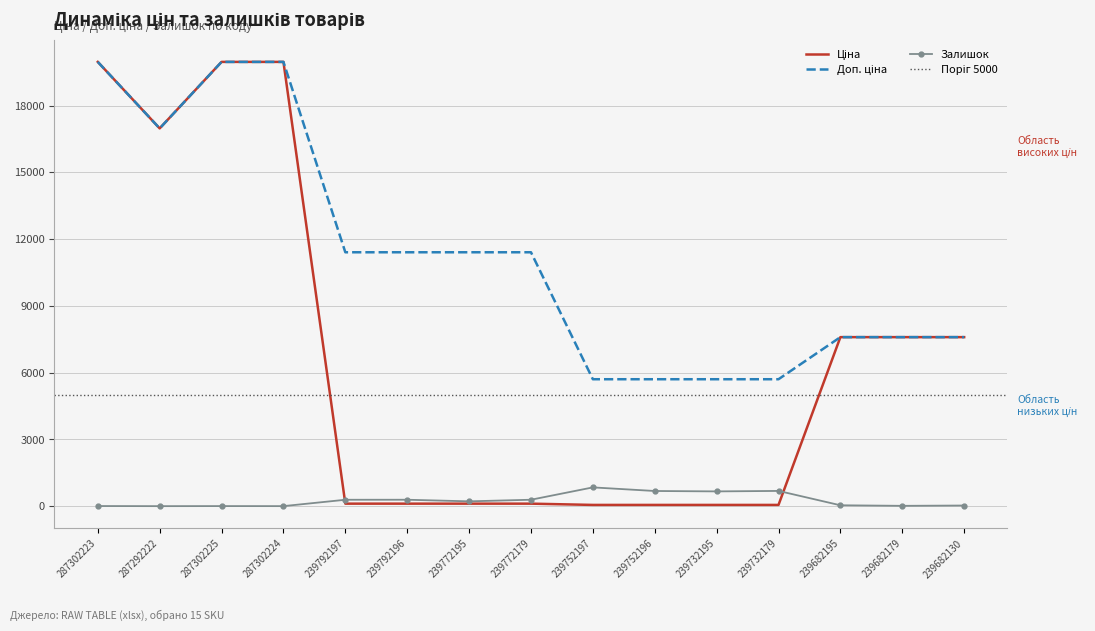

True or false: Доп. ціна and Залишок intersect in this chart.

False